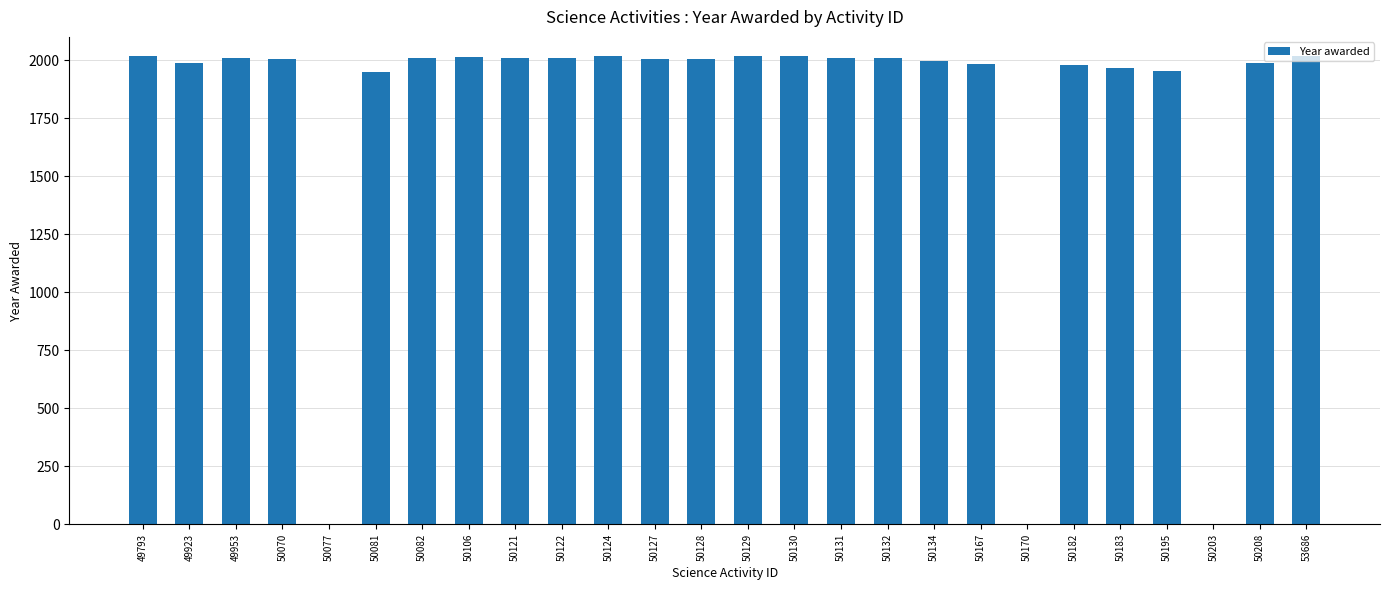

Approximately how many times larger is the value at 50070 compared to 50106?

1.0